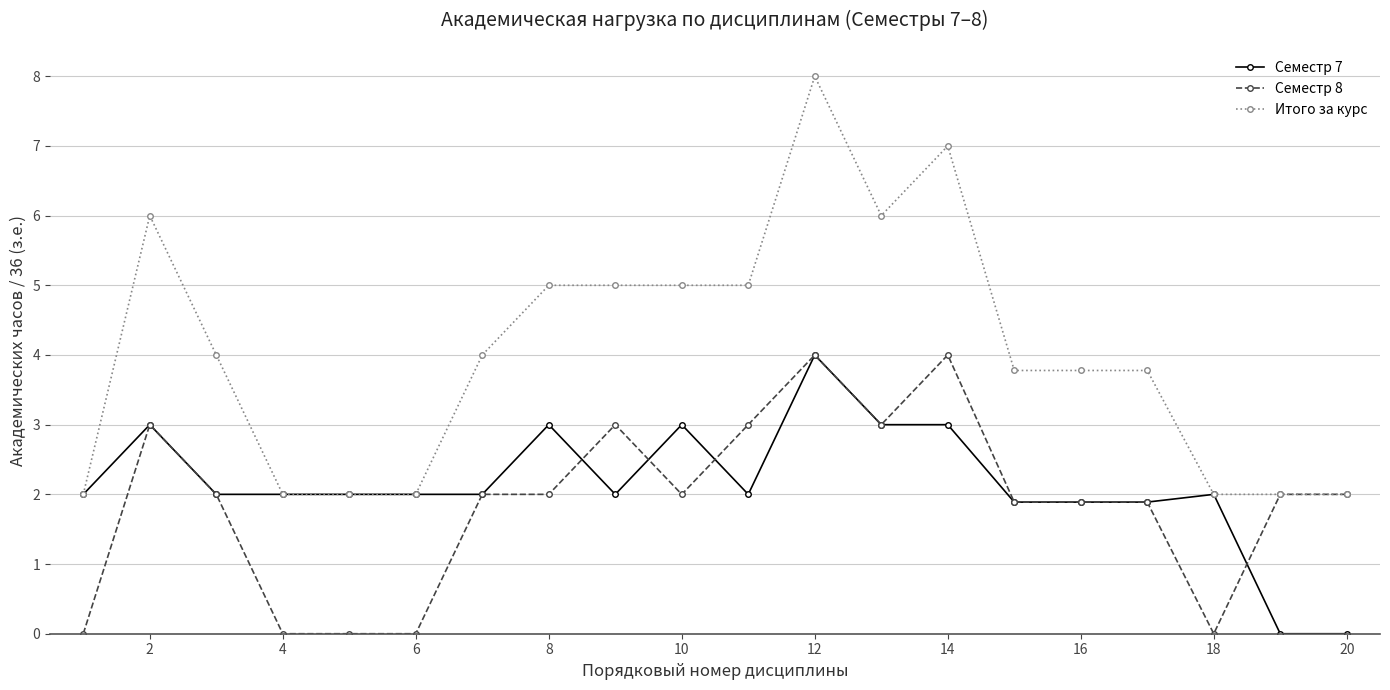

Count the Итого за курс values in the range 2 to 5.

16